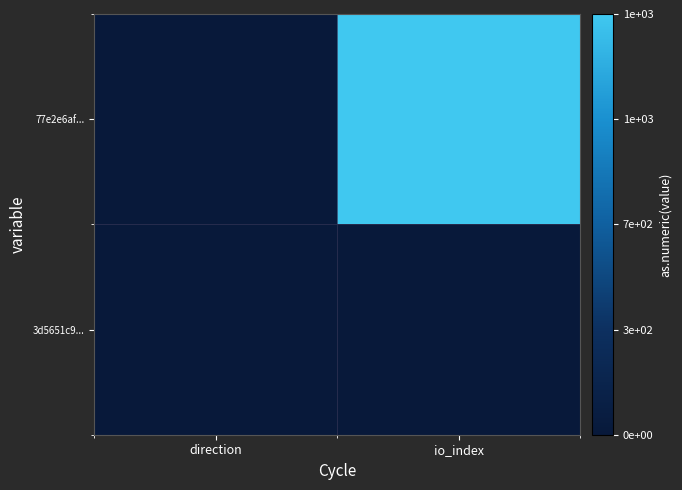

Reading left to right, transcribe all the data shown in this chart.

77e2e6af...: direction=0	io_index=1387
3d5651c9...: direction=1	io_index=2